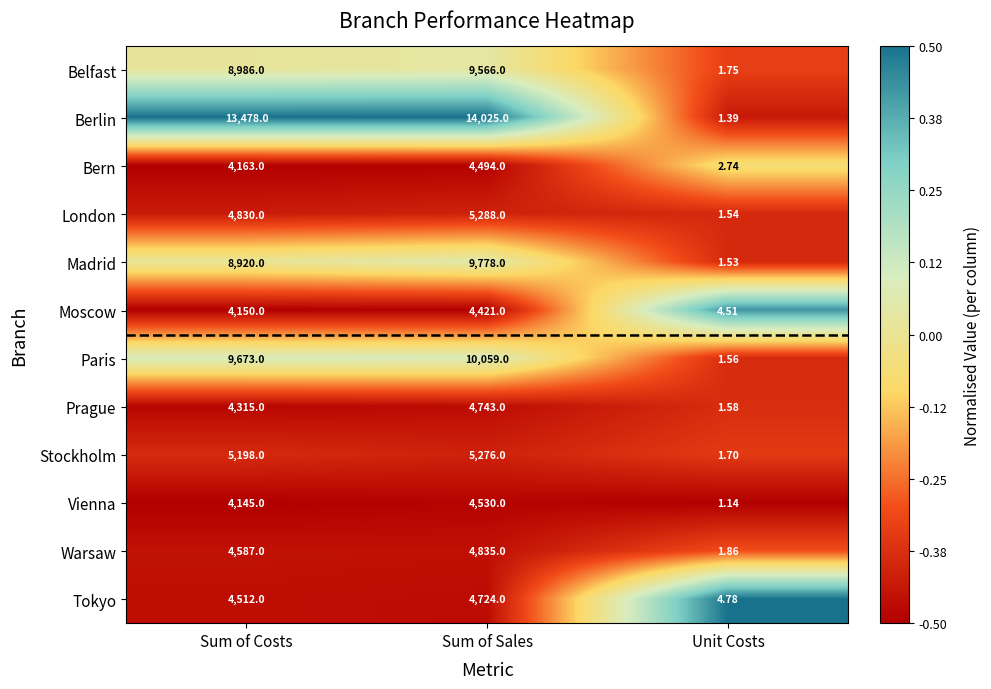

How many data points in Paris are less than 9673?

1